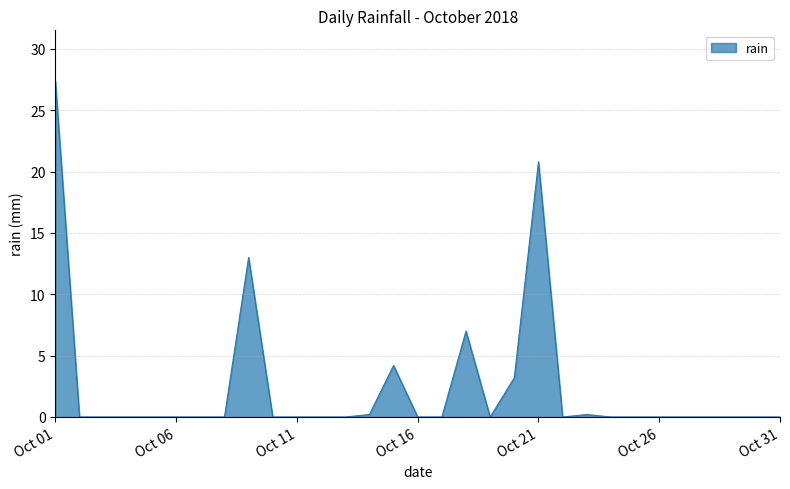

What is the greatest value displayed?

27.4